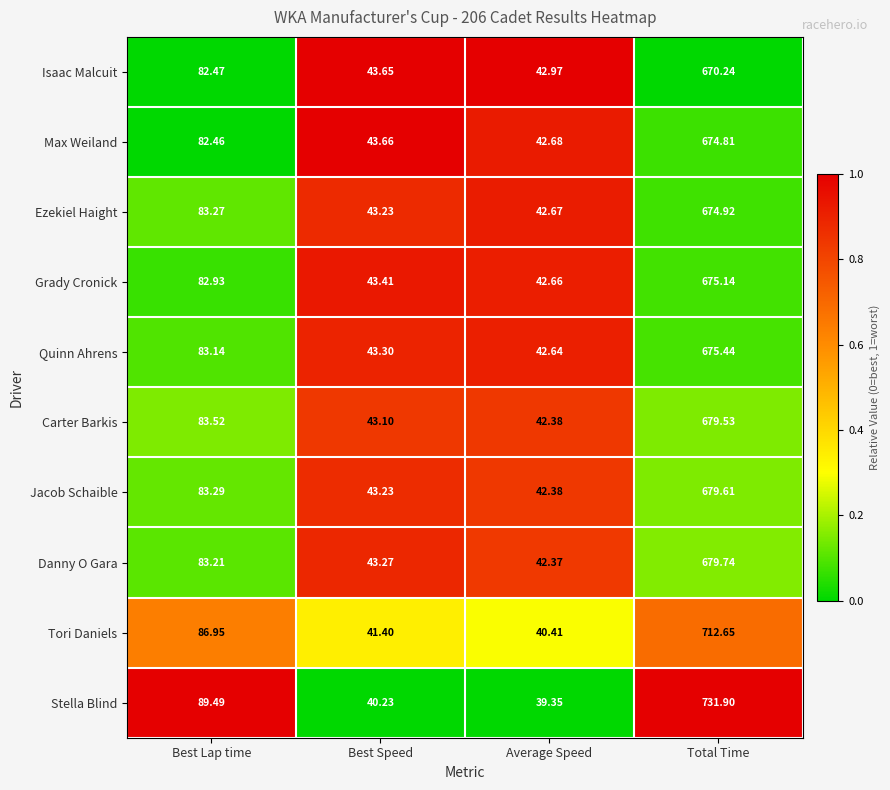

Where does the Jacob Schaible series first go above 83?

Best Lap time